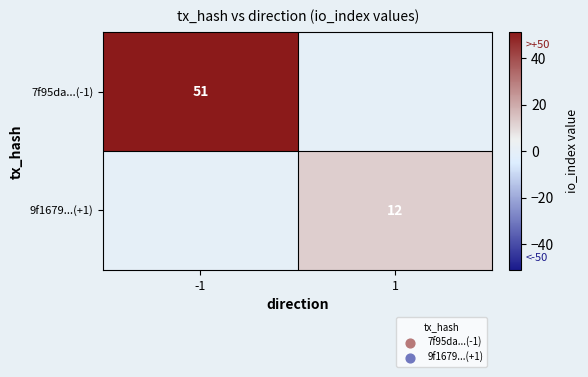

The 9f1679...(+1) series shows 3 at 1. True or false?

False